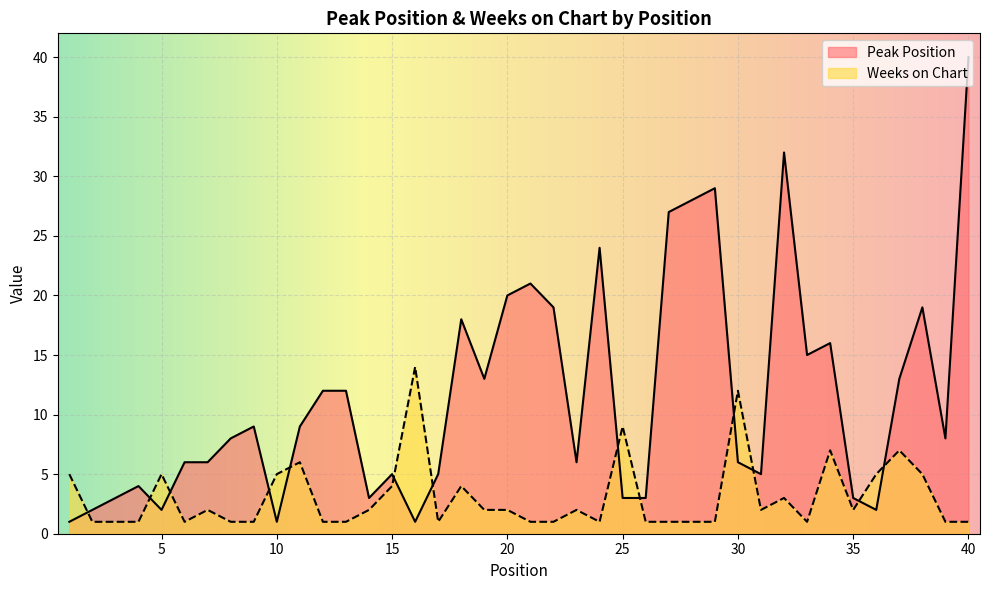

Which series has the largest total across all categories?

Peak Position